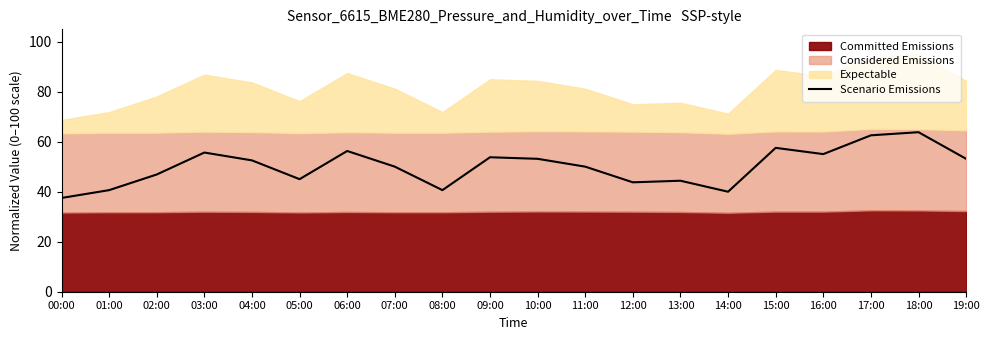

Which category has the highest value across all series?

18:00